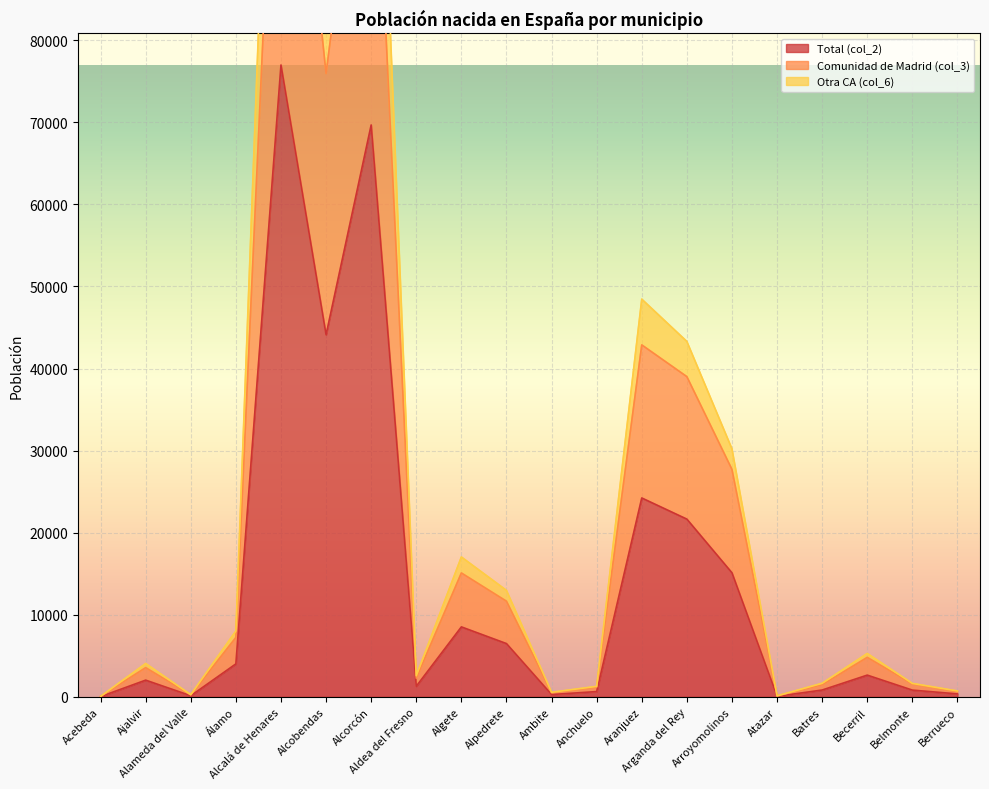

Which series has the largest range (max minus min)?

Otra CA (col_6)